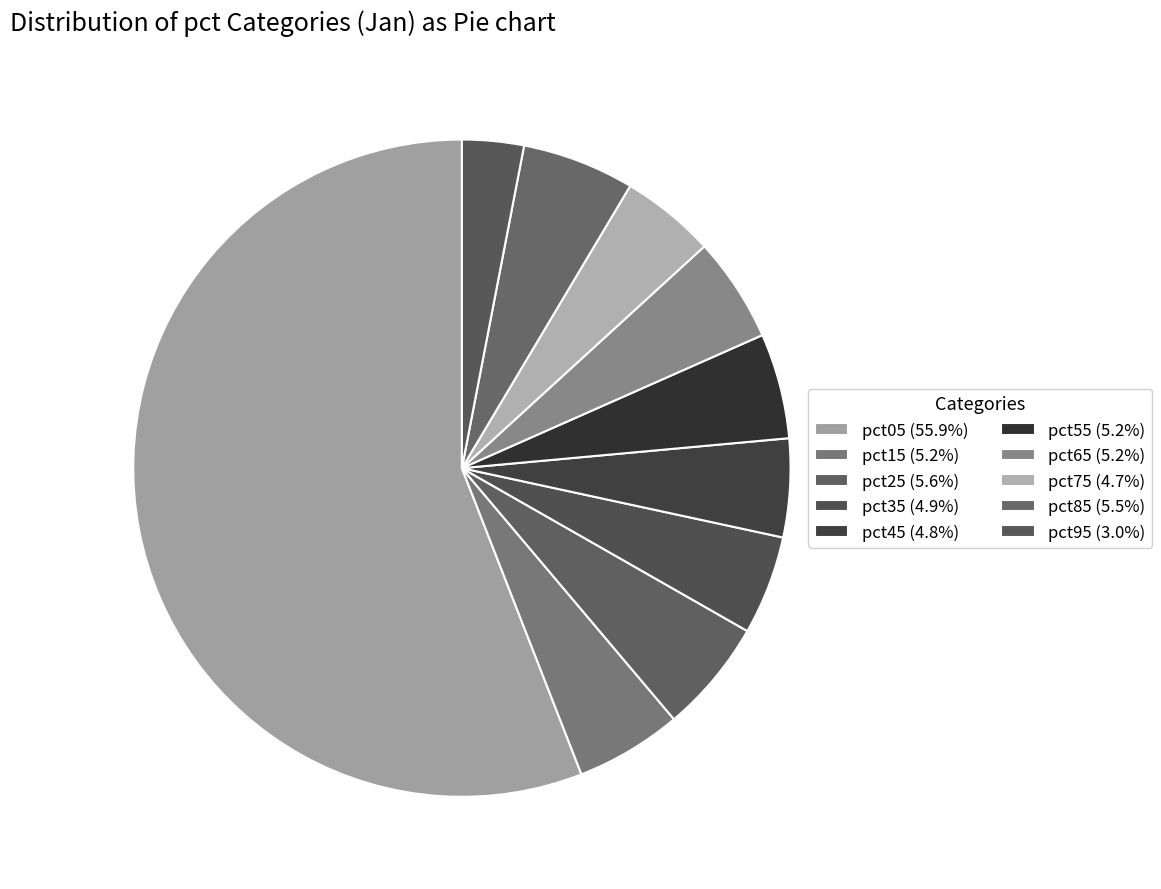

Which slice represents more than half of the pie?

pct05